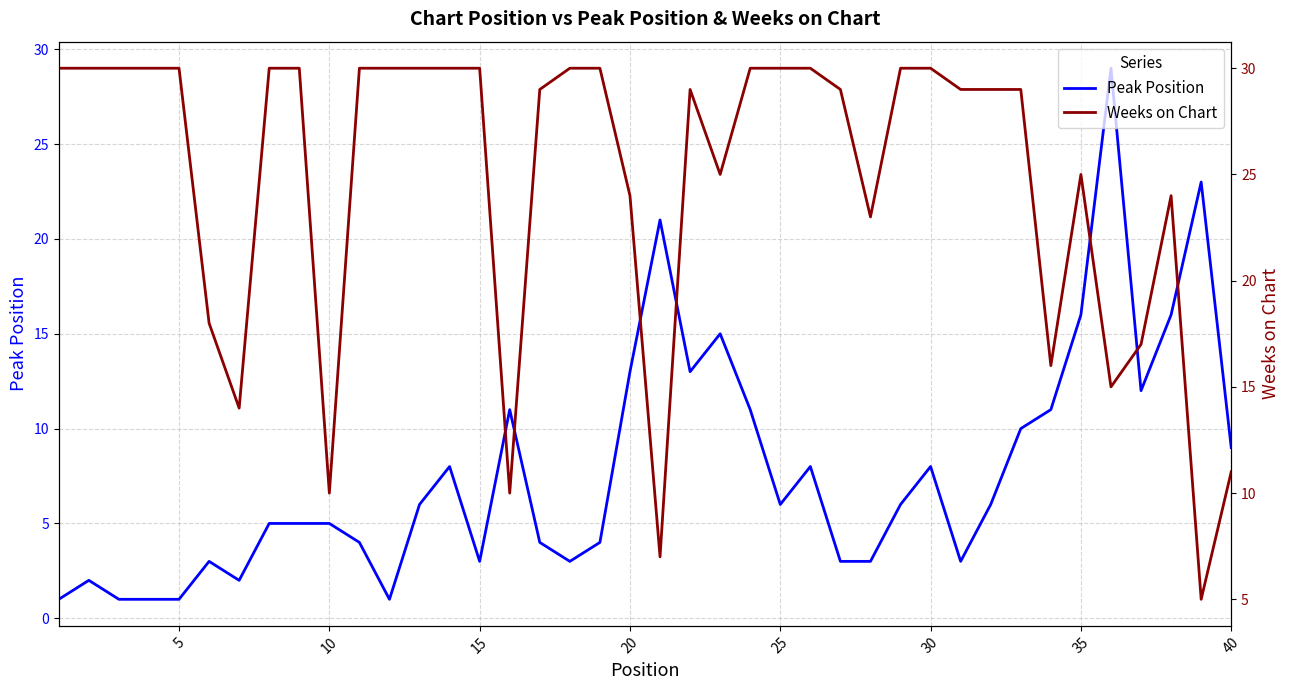

Reading right to left, list all the values displayed in this chart.

Peak Position: 9	23	16	12	29	16	11	10	6	3	8	6	3	3	8	6	11	15	13	21	13	4	3	4	11	3	8	6	1	4	5	5	5	2	3	1	1	1	2	1
Weeks on Chart: 11	5	24	17	15	25	16	29	29	29	30	30	23	29	30	30	30	25	29	7	24	30	30	29	10	30	30	30	30	30	10	30	30	14	18	30	30	30	30	30